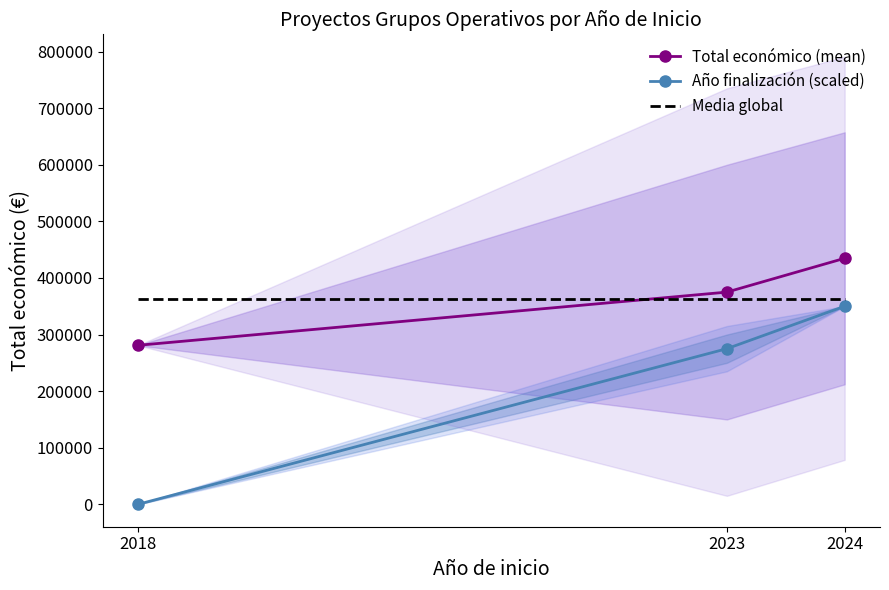

What is the total value across all series at 2018?

644491.7